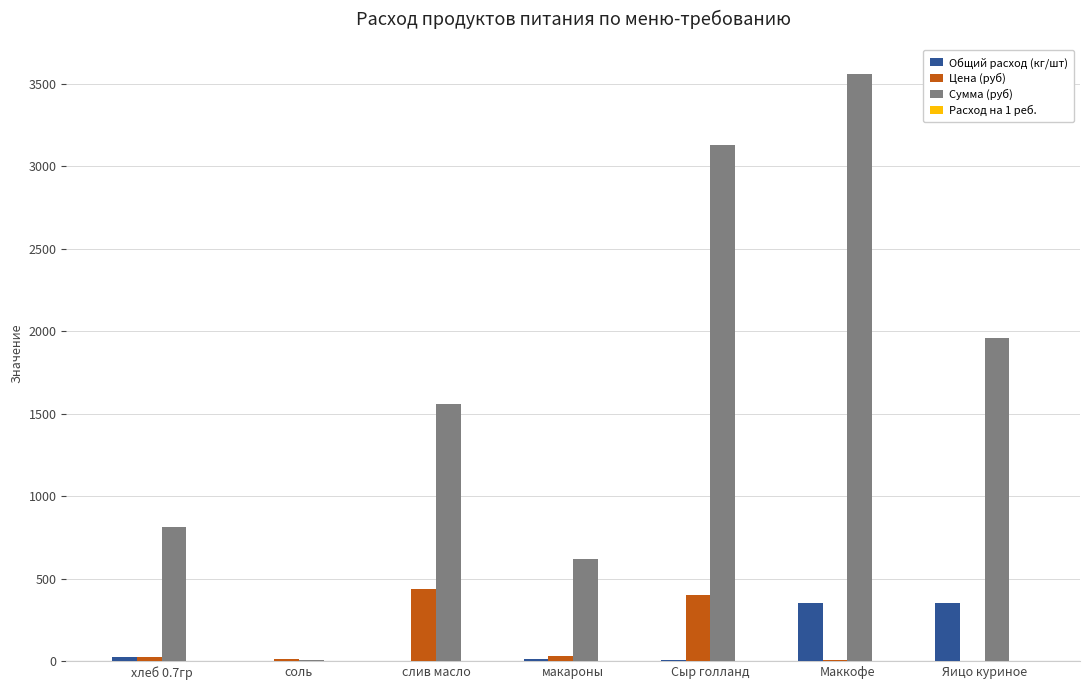

What value does the Сумма (руб) series have at макароны?

623.0